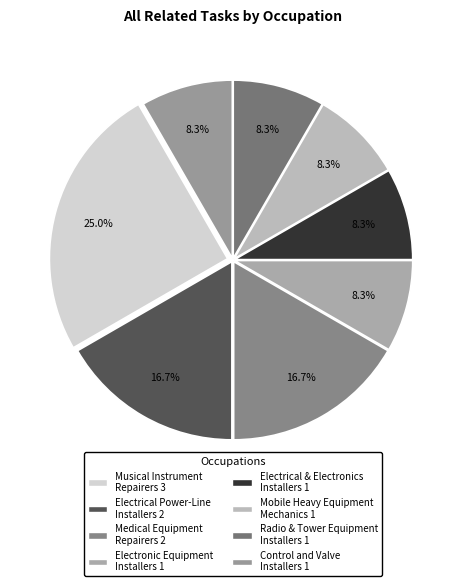

How many slices are in this pie chart?

8